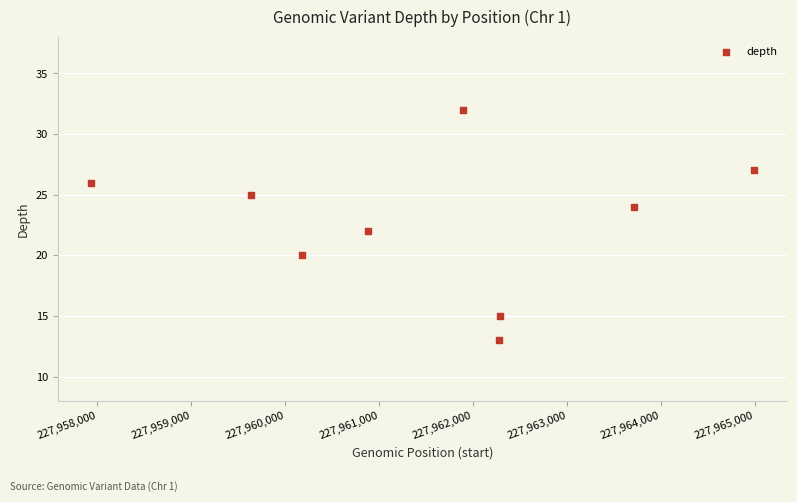

What is the range of Y values (max minus min)?

19